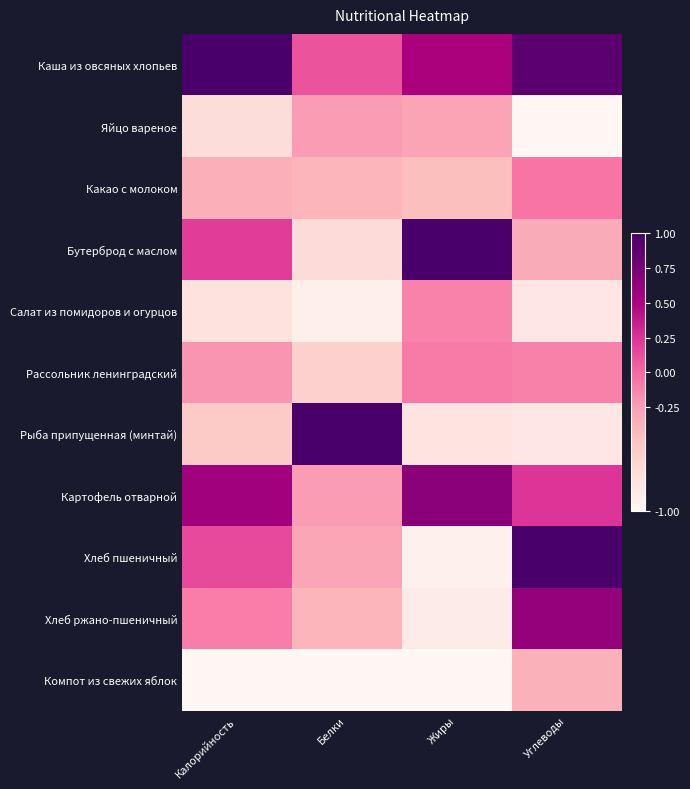

Rank the series at Углеводы from lowest to highest value.

Яйцо вареное, Салат из помидоров и огурцов, Рыба припущенная (минтай), Компот из свежих яблок, Бутерброд с маслом, Рассольник ленинградский, Какао с молоком, Картофель отварной, Хлеб ржано-пшеничный, Каша из овсяных хлопьев, Хлеб пшеничный